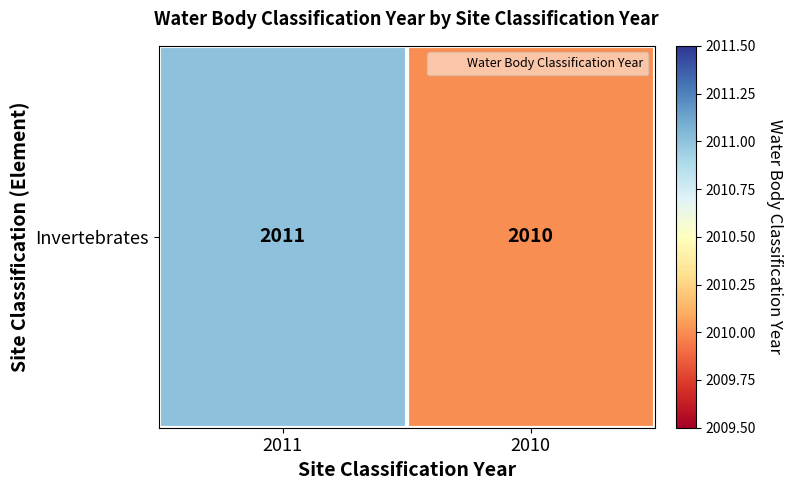

Rank the categories by value from highest to lowest.

2011, 2010